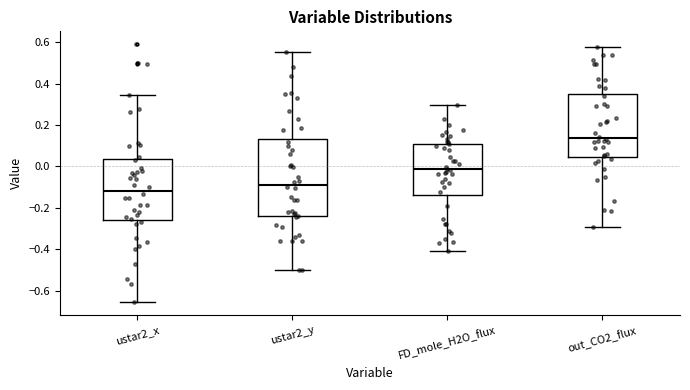

Where does the lower whisker of the box for ustar2_y end on the y-axis? The values are not printed on the chart, so give them approximately, as read against the axis.

-0.50